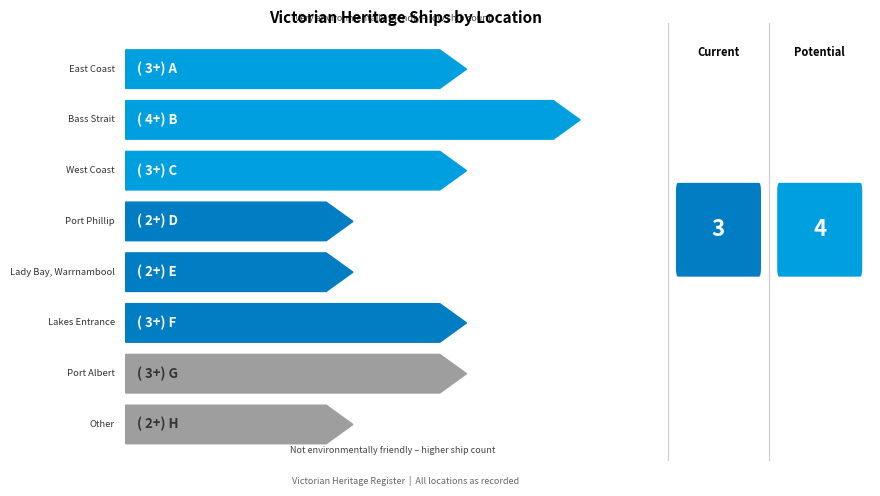

What position from the right is East Coast?

8